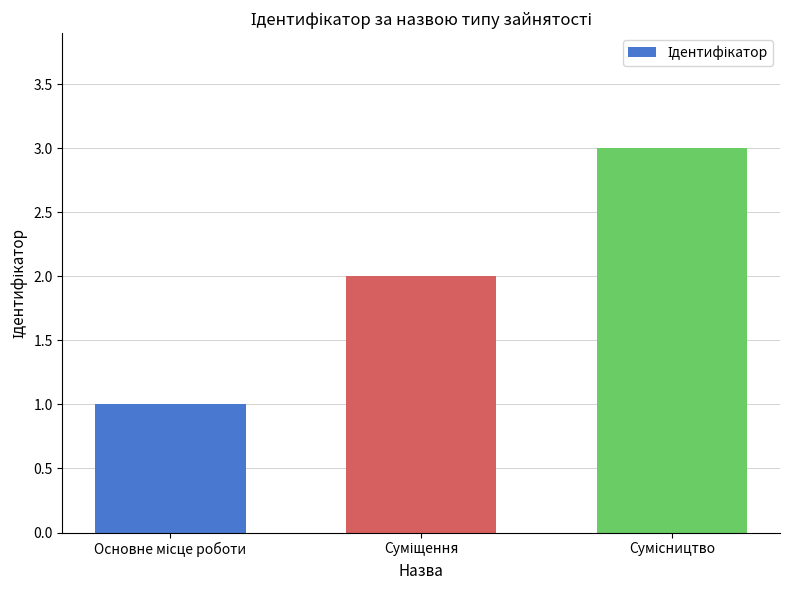

What is the maximum value shown in the chart?

3